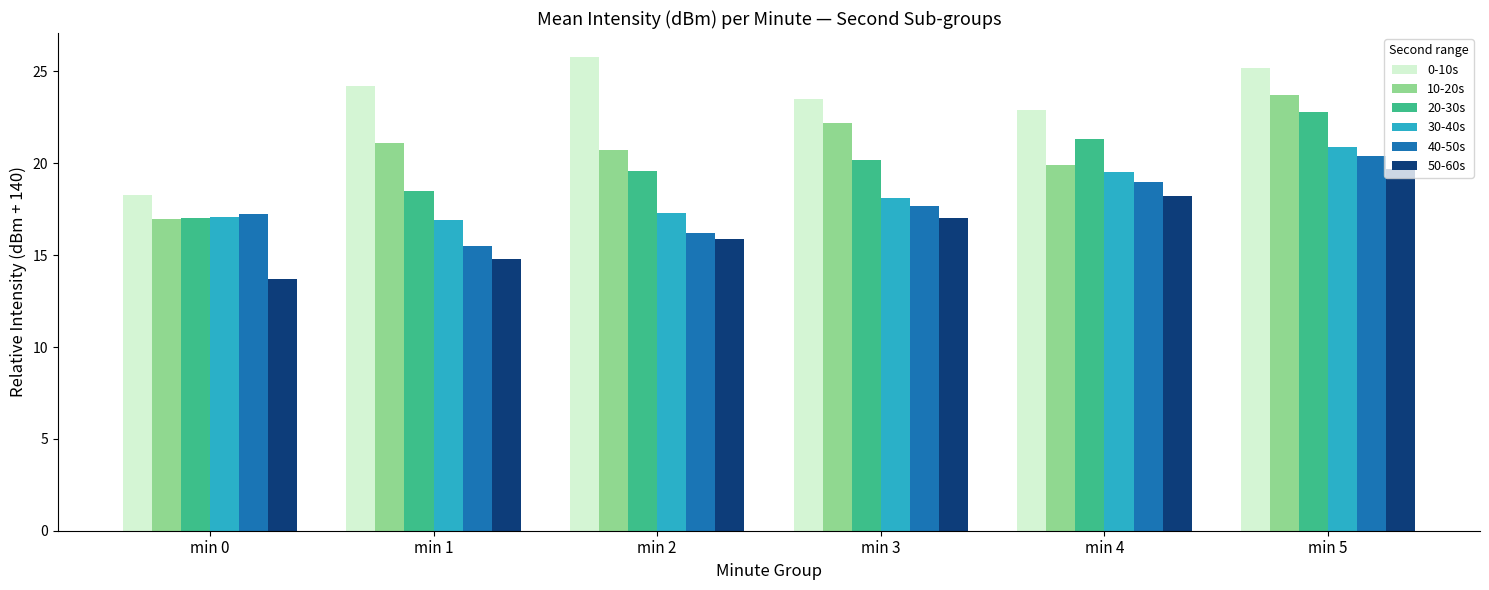

True or false: 0-10s has a value of 23.5 at min 3.

True